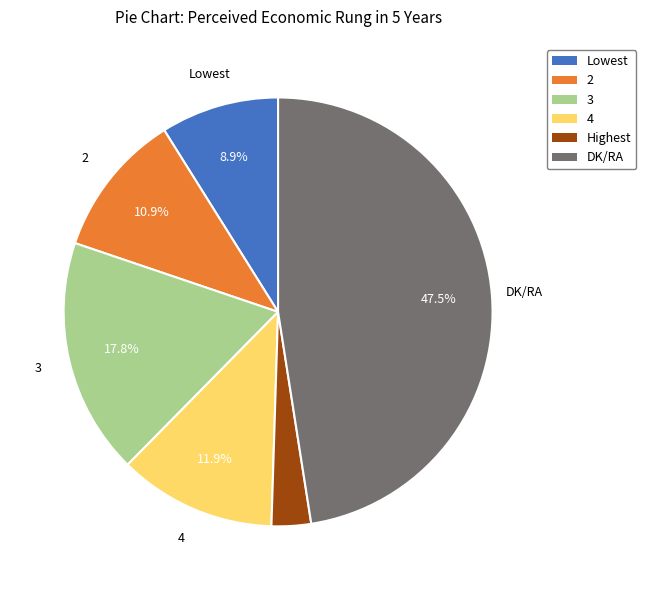

How much of the chart is everything except 3?

82.2%